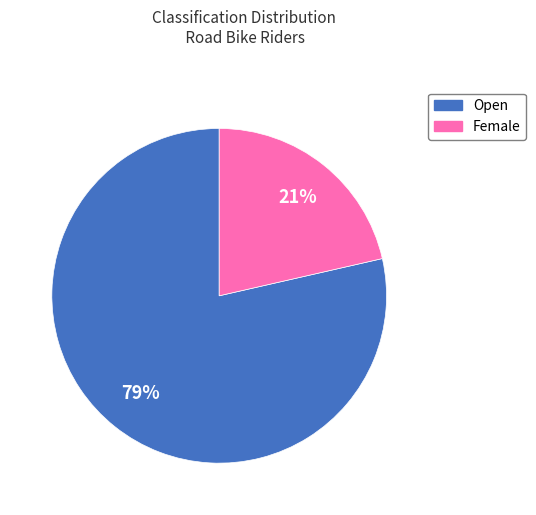

The Open slice represents 68% of the pie. True or false?

False